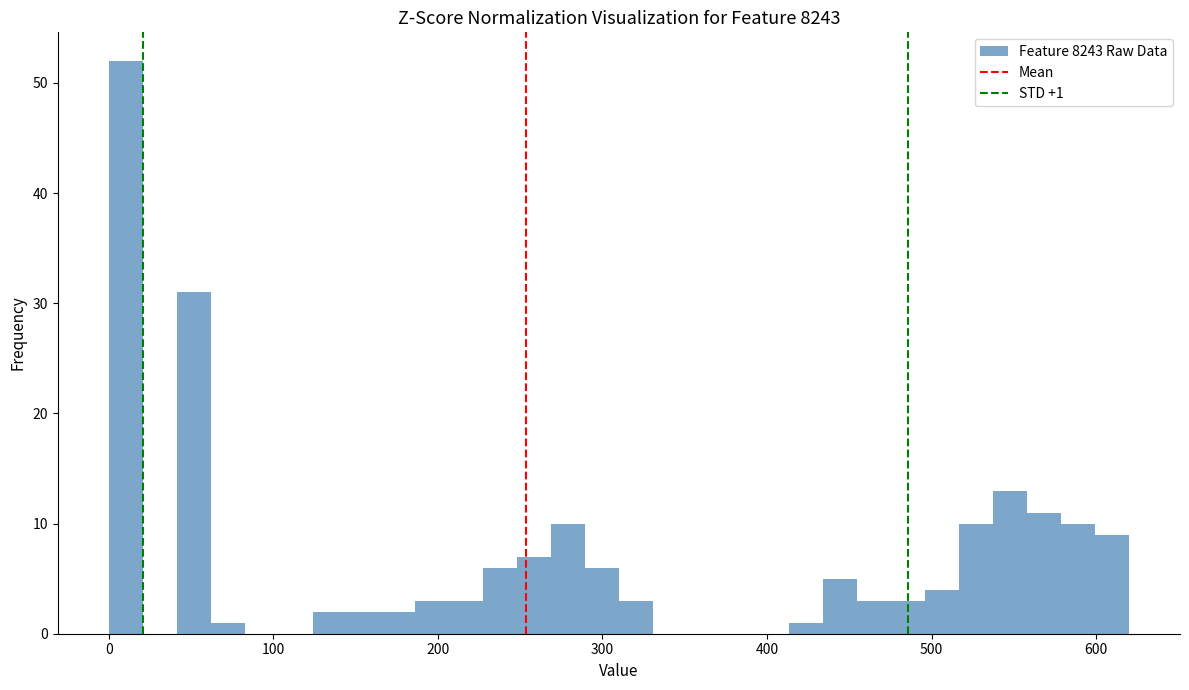

Around what value on the x-axis is the tallest bar? Give the approximate position of its centre, as read against the axis.

10